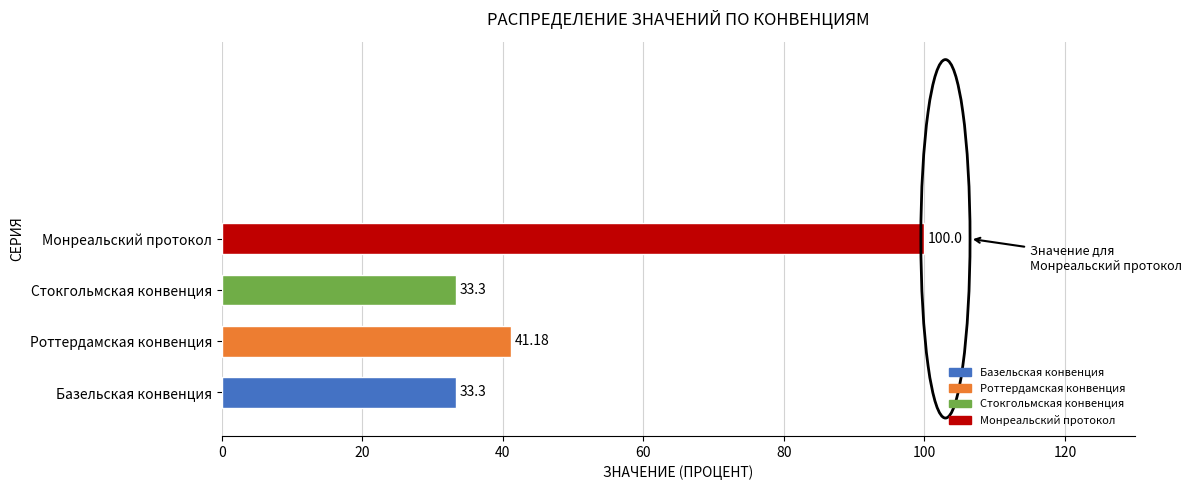

What is the difference between the maximum and minimum values?

66.7